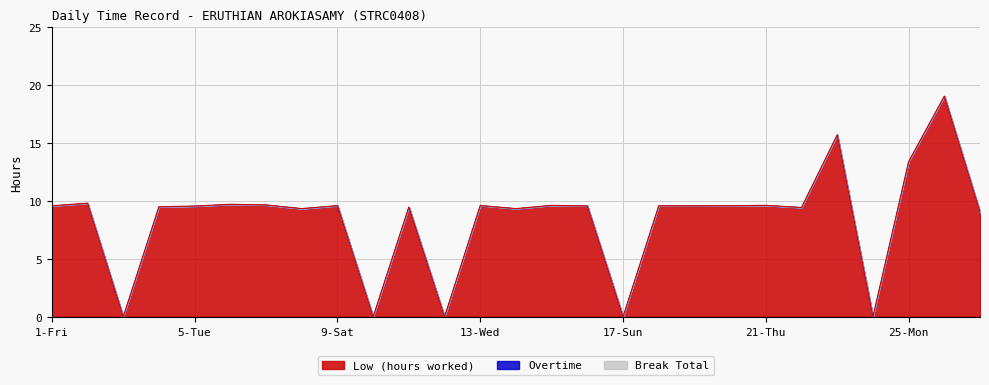

How many data points does each series have?

27